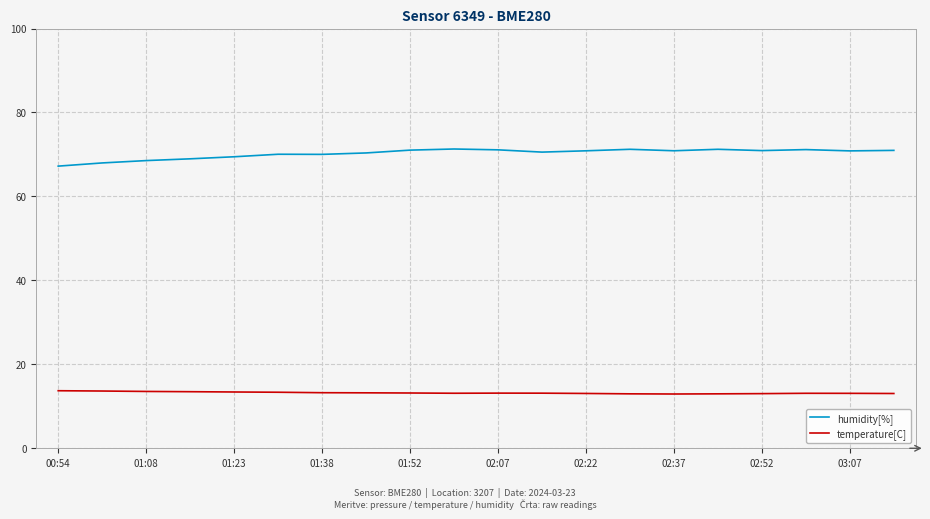

What is the lowest value of the humidity[%] series?

67.2